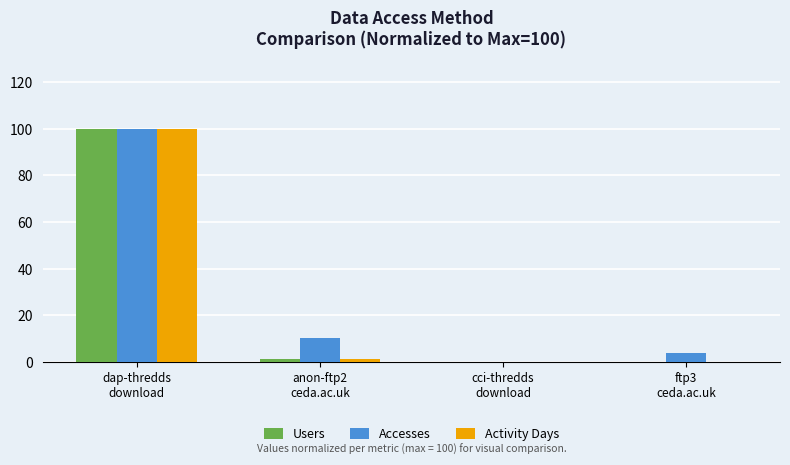

How many data points does each series have?

4